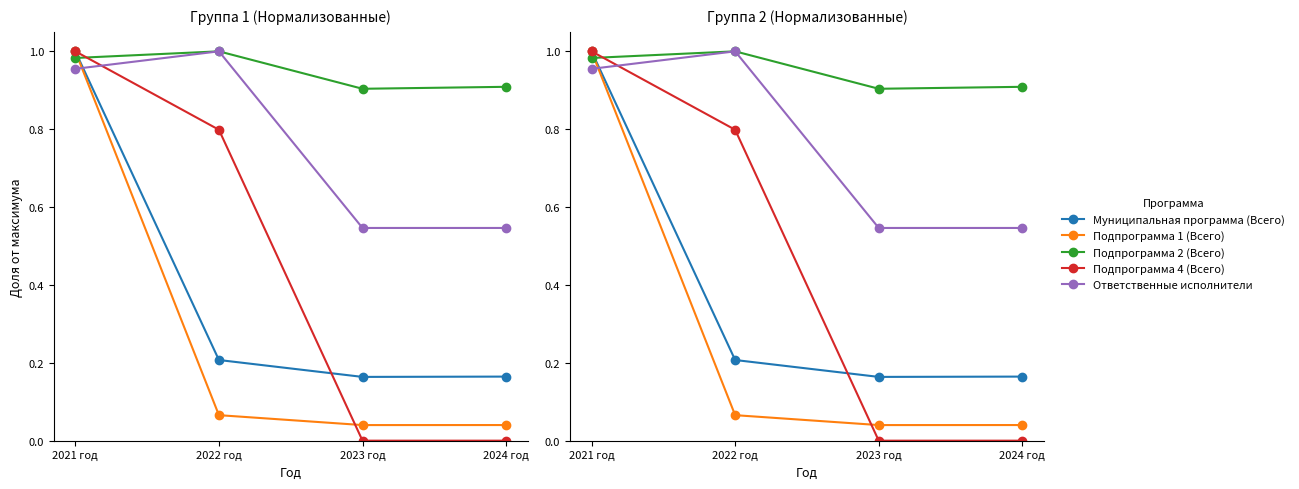

What is the label of the 3rd point from the left?

2023 год